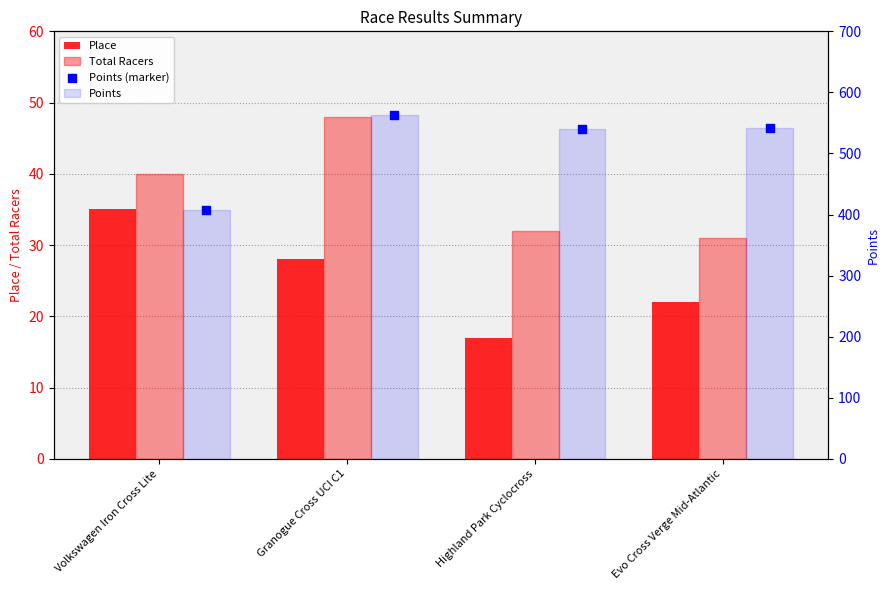

At which category is the sum across all series the highest?

Granogue Cross UCI C1